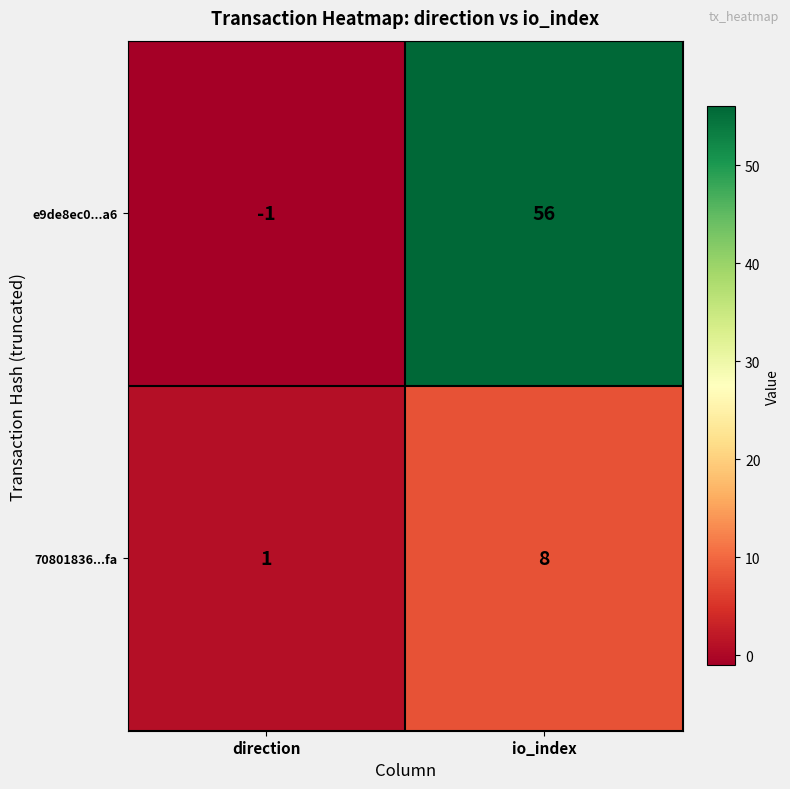

Which series has the widest spread of values?

e9de8ec0...a6